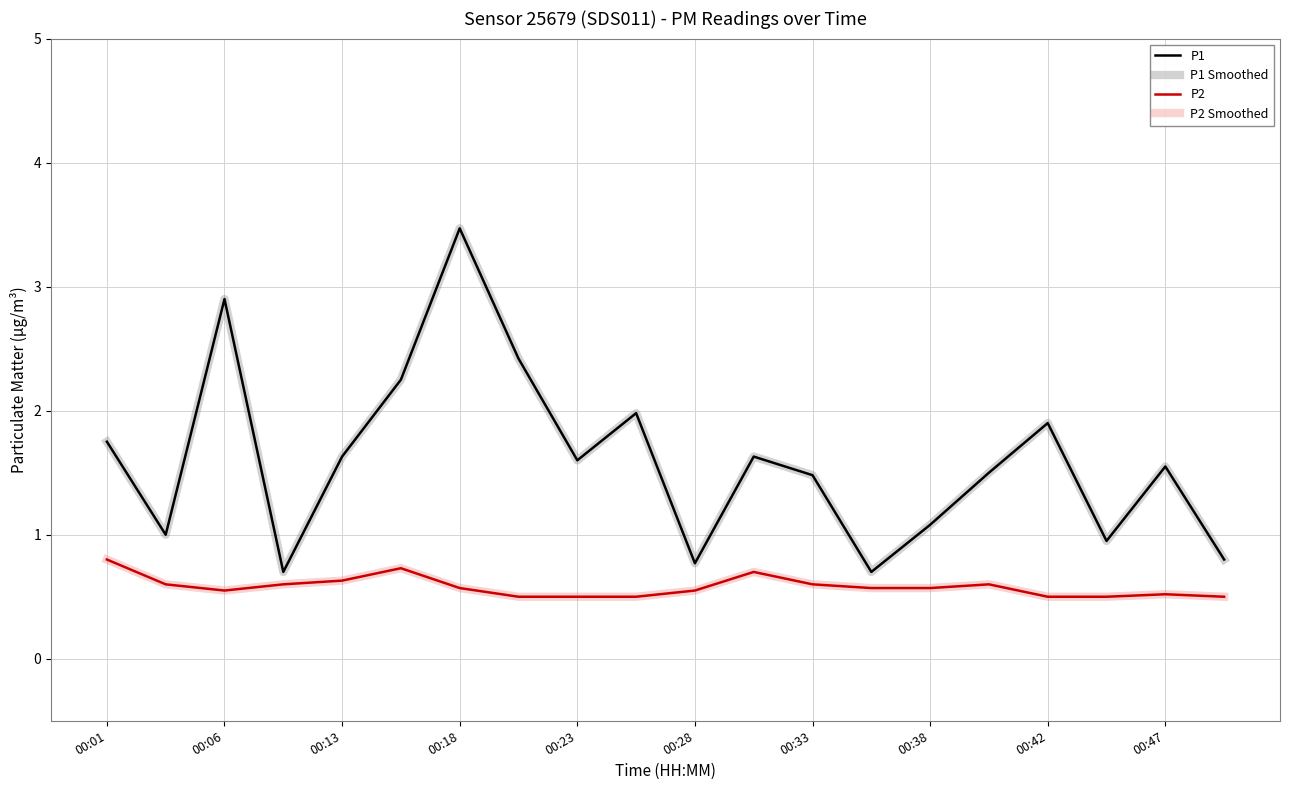

Is this an area chart (filled region under the line)?

No